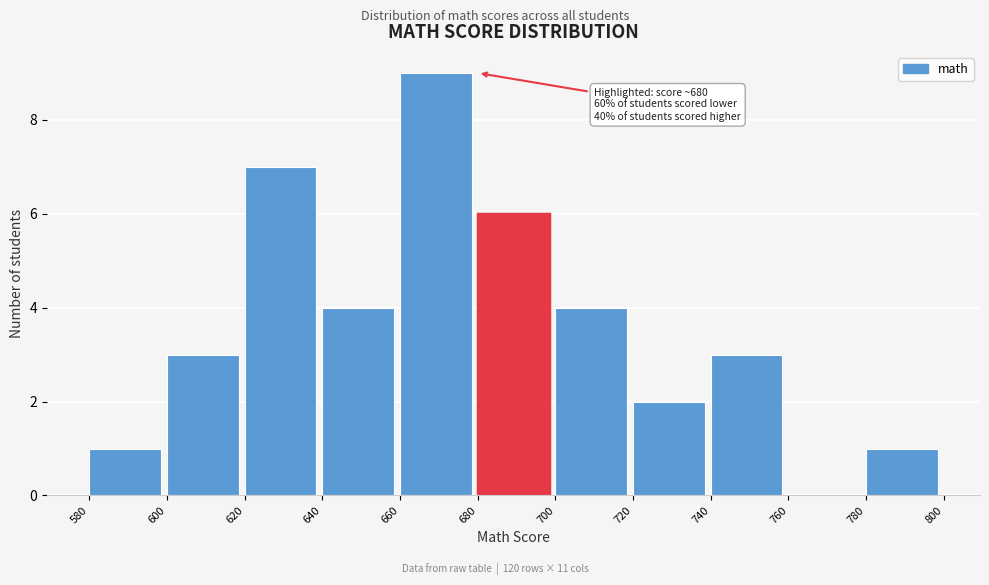

Over which range of the x-axis is the bar tallest?

660 to 680